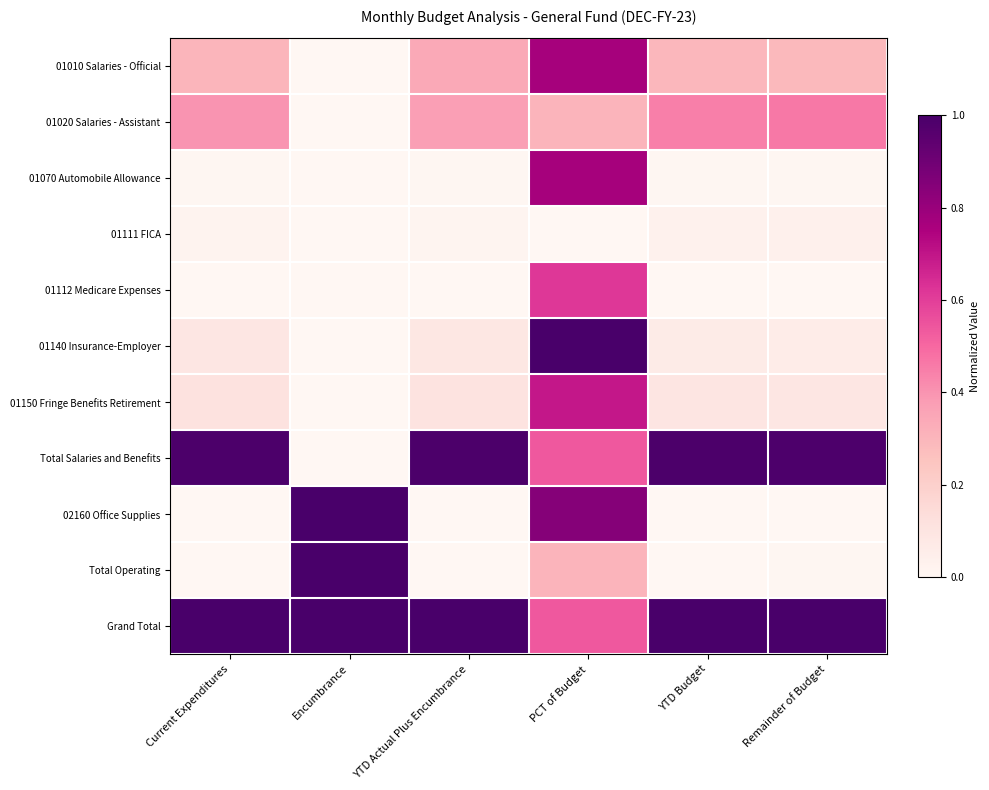

Reading left to right, extract all data points from this chart.

01010 Salaries - Official: Current Expenditures=0.3	Encumbrance=0.0	YTD Actual Plus Encumbrance=0.3	PCT of Budget=0.8	YTD Budget=0.3	Remainder of Budget=0.3
01020 Salaries - Assistant: Current Expenditures=0.4	Encumbrance=0.0	YTD Actual Plus Encumbrance=0.4	PCT of Budget=0.3	YTD Budget=0.4	Remainder of Budget=0.5
01070 Automobile Allowance: Current Expenditures=0.0	Encumbrance=0.0	YTD Actual Plus Encumbrance=0.0	PCT of Budget=0.8	YTD Budget=0.0	Remainder of Budget=0.0
01111 FICA: Current Expenditures=0.0	Encumbrance=0.0	YTD Actual Plus Encumbrance=0.0	PCT of Budget=0.0	YTD Budget=0.0	Remainder of Budget=0.0
01112 Medicare Expenses: Current Expenditures=0.0	Encumbrance=0.0	YTD Actual Plus Encumbrance=0.0	PCT of Budget=0.6	YTD Budget=0.0	Remainder of Budget=0.0
01140 Insurance-Employer: Current Expenditures=0.1	Encumbrance=0.0	YTD Actual Plus Encumbrance=0.1	PCT of Budget=1.0	YTD Budget=0.1	Remainder of Budget=0.1
01150 Fringe Benefits Retirement: Current Expenditures=0.1	Encumbrance=0.0	YTD Actual Plus Encumbrance=0.1	PCT of Budget=0.7	YTD Budget=0.1	Remainder of Budget=0.1
Total Salaries and Benefits: Current Expenditures=1.0	Encumbrance=0.0	YTD Actual Plus Encumbrance=1.0	PCT of Budget=0.5	YTD Budget=1.0	Remainder of Budget=1.0
02160 Office Supplies: Current Expenditures=0.0	Encumbrance=1.0	YTD Actual Plus Encumbrance=0.0	PCT of Budget=0.8	YTD Budget=0.0	Remainder of Budget=0.0
Total Operating: Current Expenditures=0.0	Encumbrance=1.0	YTD Actual Plus Encumbrance=0.0	PCT of Budget=0.3	YTD Budget=0.0	Remainder of Budget=0.0
Grand Total: Current Expenditures=1.0	Encumbrance=1.0	YTD Actual Plus Encumbrance=1.0	PCT of Budget=0.5	YTD Budget=1.0	Remainder of Budget=1.0